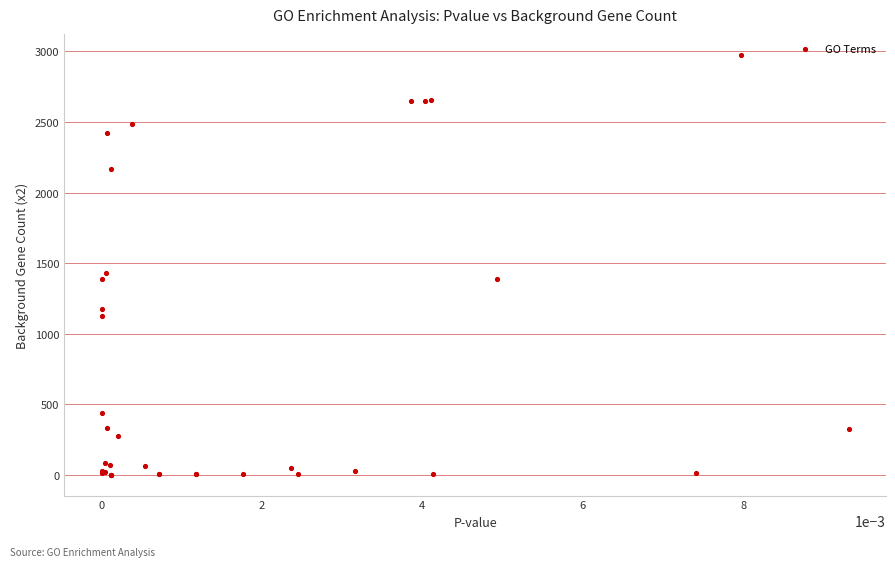

What Y value in the scatter plot is closest to 1488?

1428